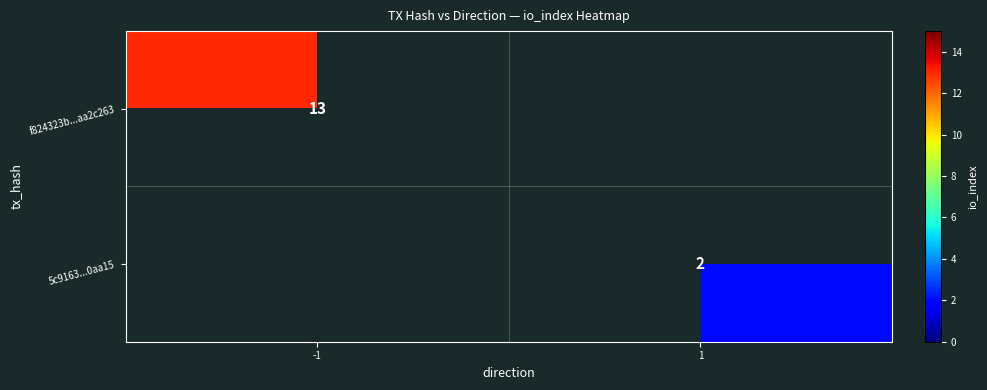

Which category has the lowest value across all series?

1